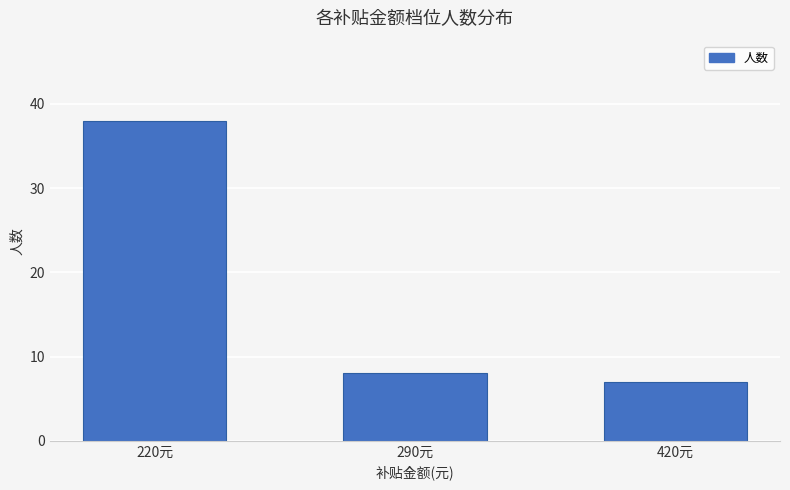

How many bars are there in total?

3